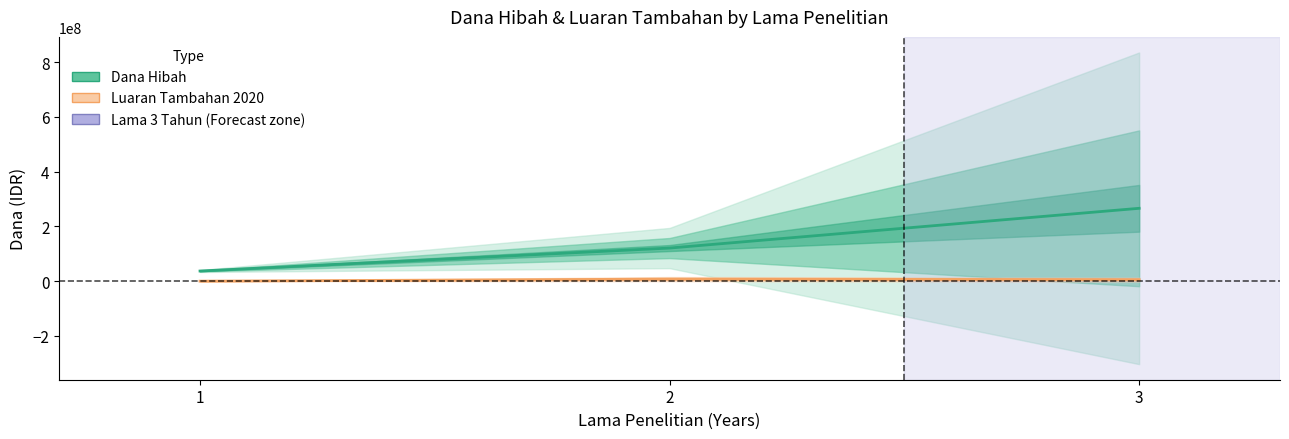

Which category has the lowest value in the Dana Hibah series?

1